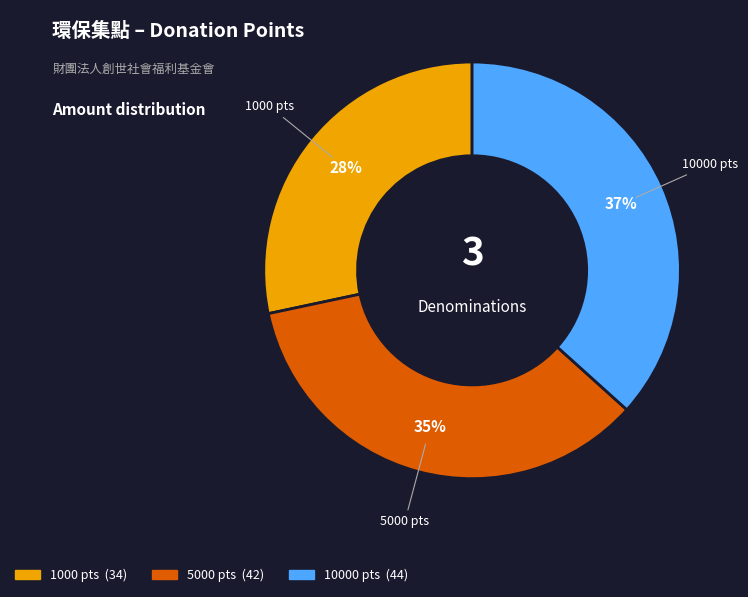

Is there any slice that represents more than half of the pie?

No